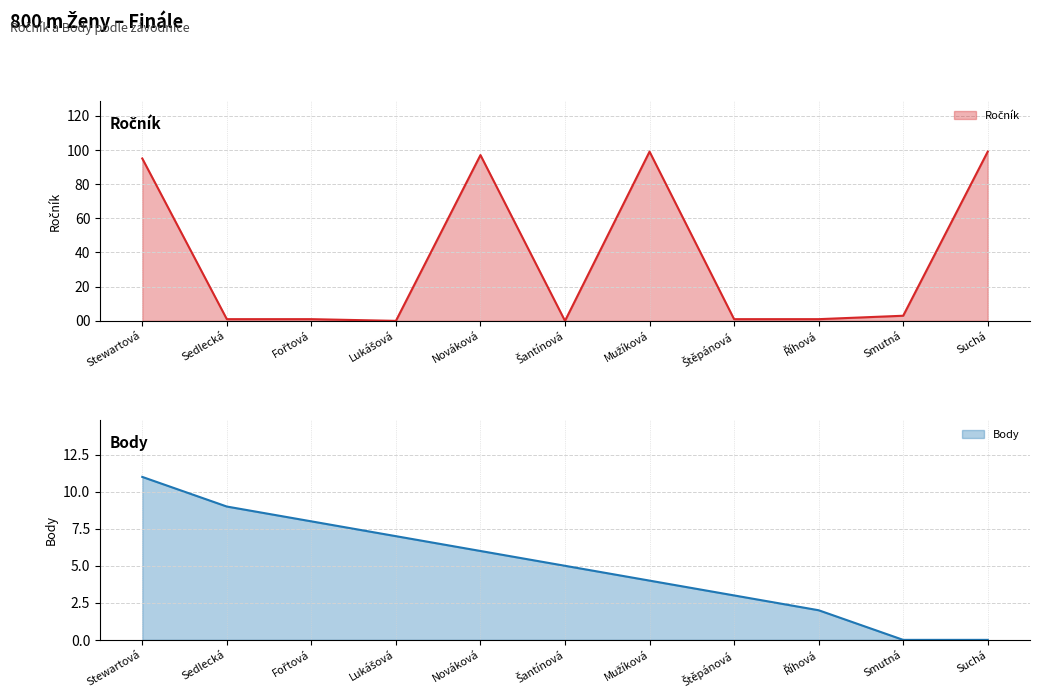

Which series has the largest total across all categories?

Ročník